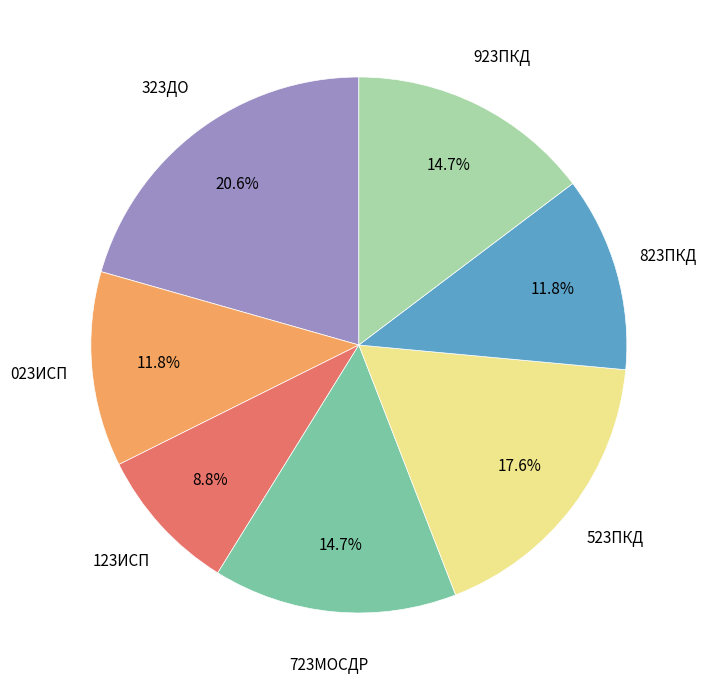

Count the number of slices in the pie.

7